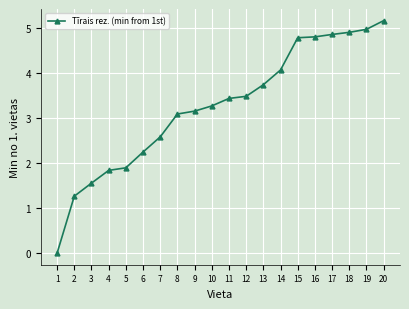

Read the value at 16.

4.8